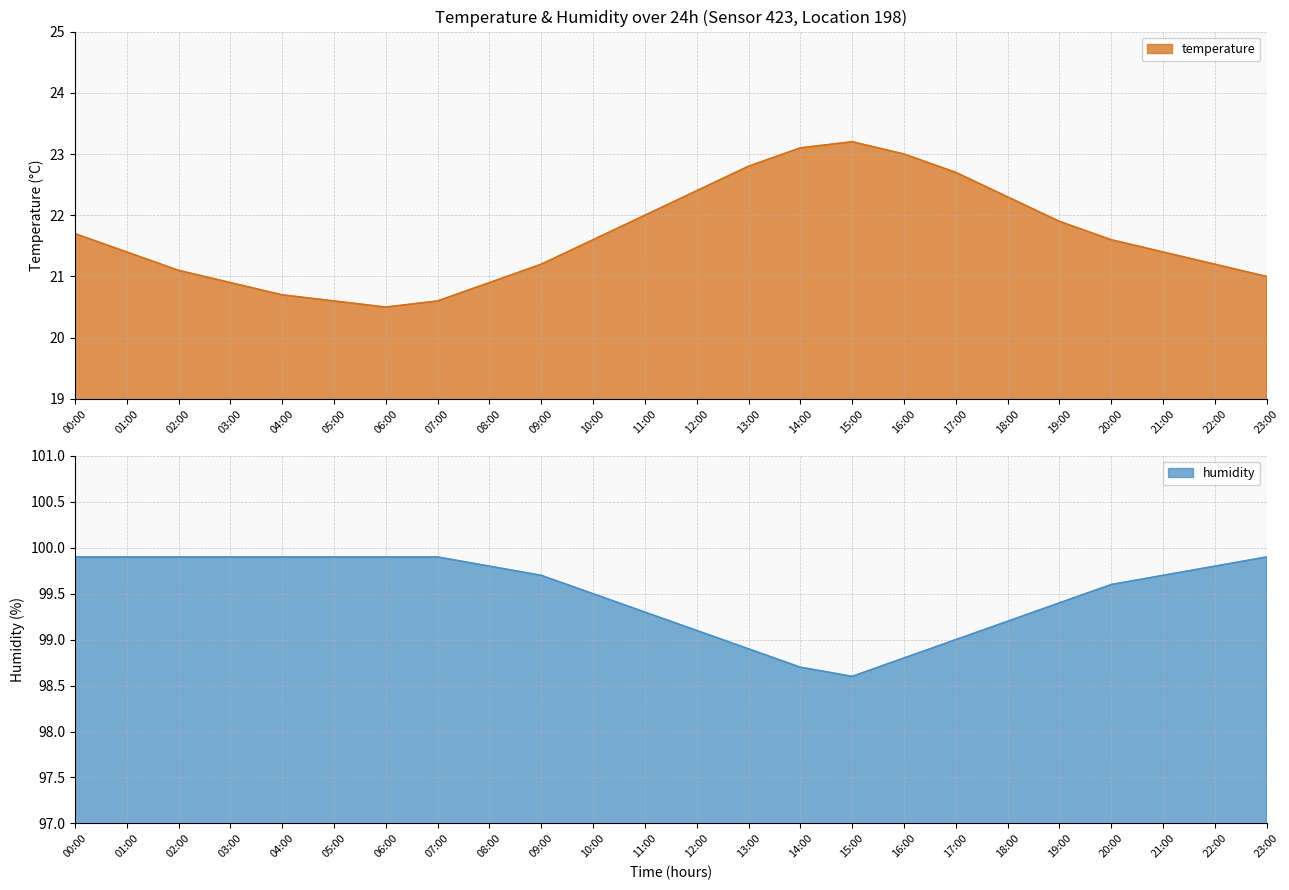

True or false: humidity and temperature cross at least once.

False